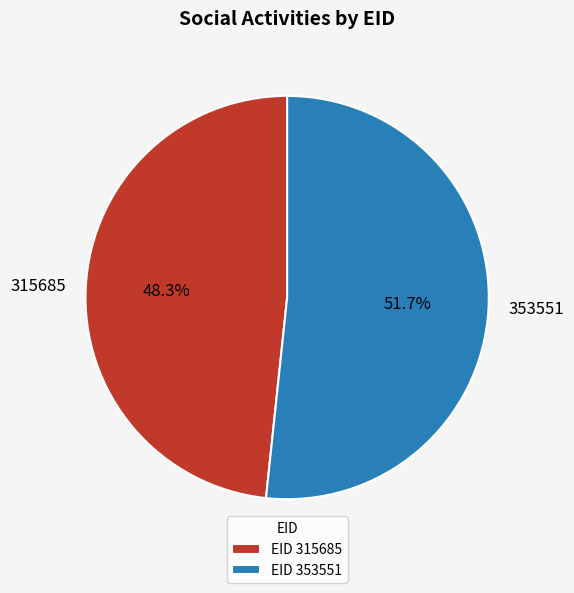

Does 353551 account for over 50% of the chart?

Yes